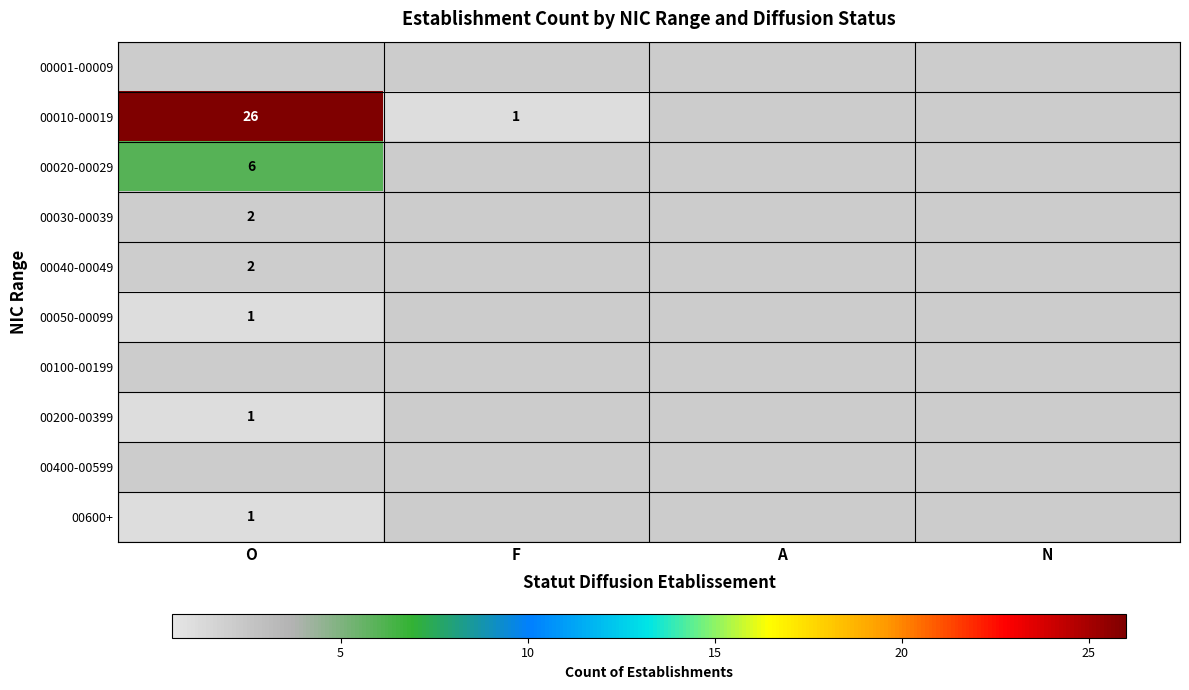

Which label corresponds to the smallest value in the chart?

F